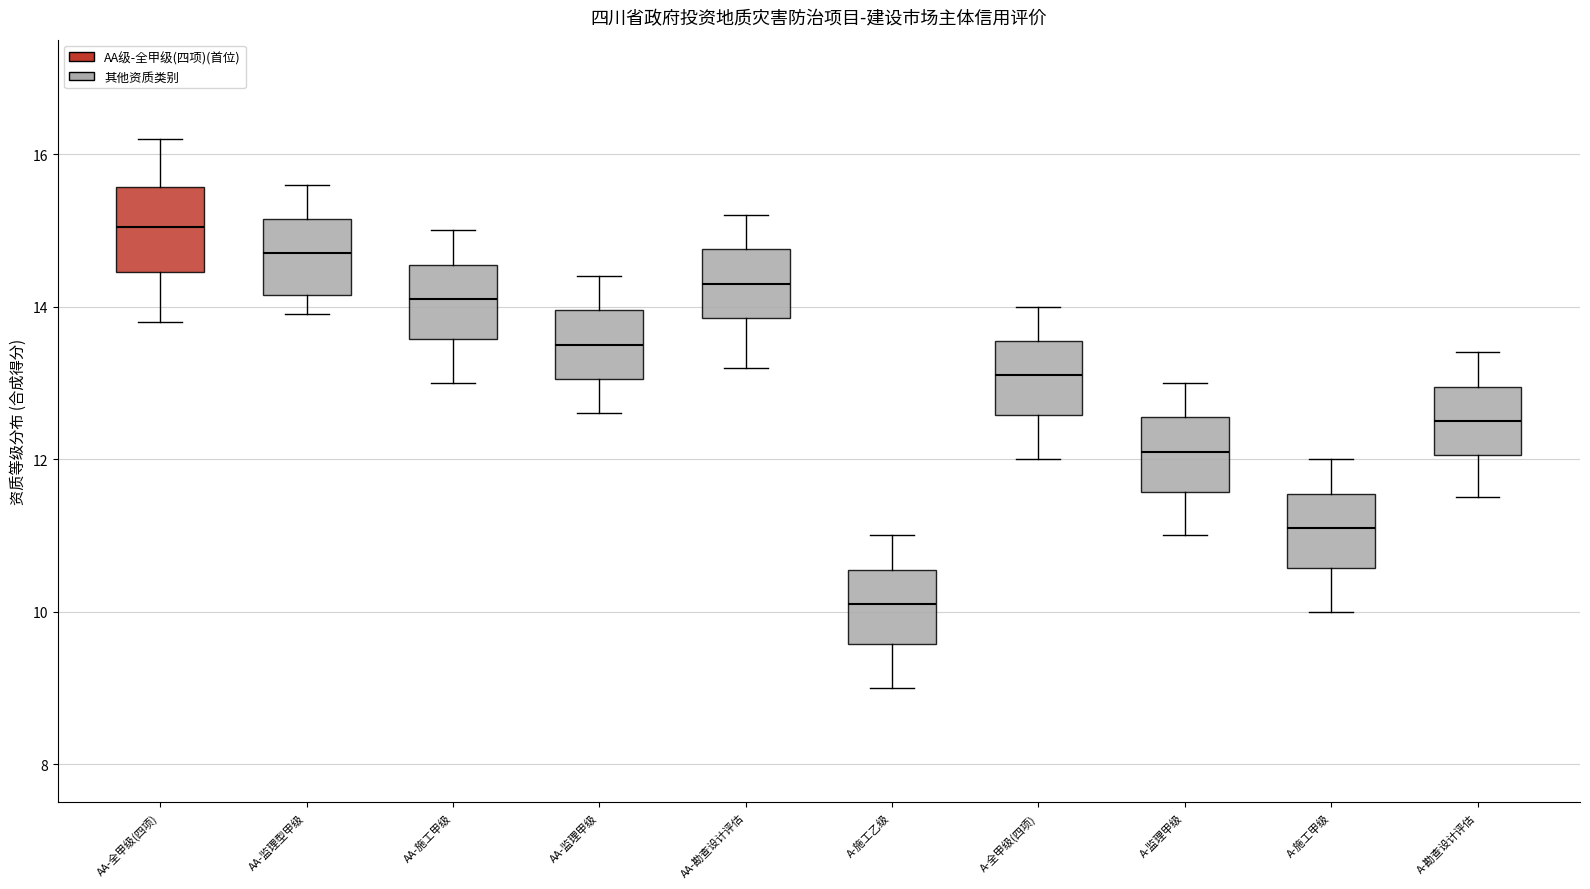

Reading left to right, read every box against the y-axis: the position of its median line, the range the box covers, and the ends of its whiskers. The values are not printed on the chart, so give them approximately, as read against the axis.

AA-全甲级(四项): median 15.0, box 14.4 to 15.6, whiskers 13.8 to 16.2
AA-监理型甲级: median 14.8, box 14.2 to 15.2, whiskers 14.0 to 15.6
AA-施工甲级: median 14.2, box 13.6 to 14.6, whiskers 13.0 to 15.0
AA-监理甲级: median 13.6, box 13.0 to 14.0, whiskers 12.6 to 14.4
AA-勘查设计评估: median 14.4, box 13.8 to 14.8, whiskers 13.2 to 15.2
A-施工乙级: median 10.2, box 9.6 to 10.6, whiskers 9.0 to 11.0
A-全甲级(四项): median 13.2, box 12.6 to 13.6, whiskers 12.0 to 14.0
A-监理甲级: median 12.2, box 11.6 to 12.6, whiskers 11.0 to 13.0
A-施工甲级: median 11.2, box 10.6 to 11.6, whiskers 10.0 to 12.0
A-勘查设计评估: median 12.6, box 12.0 to 13.0, whiskers 11.6 to 13.4